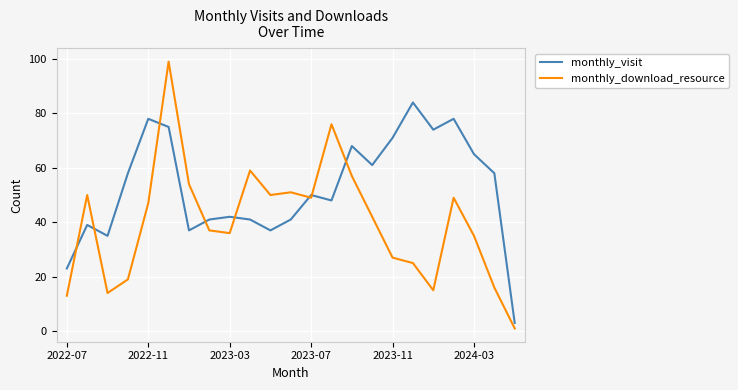

List the series in order of their peak value, highest first.

monthly_download_resource, monthly_visit